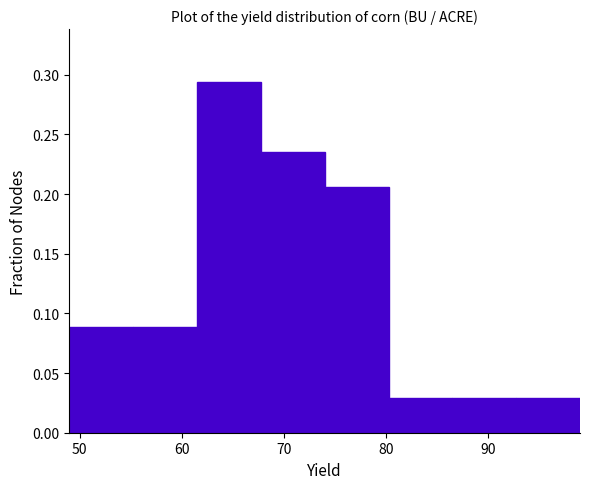

Reading left to right, list every bar in this chart as the range it spans on the x-axis followed by its height. Neither the bar edges nor the heights are printed on the chart, so give them approximately, as read against the axes.

49 to 55: 0.090
55 to 62: 0.090
62 to 68: 0.295
68 to 74: 0.235
74 to 80: 0.205
80 to 87: 0.030
87 to 93: 0.030
93 to 99: 0.030